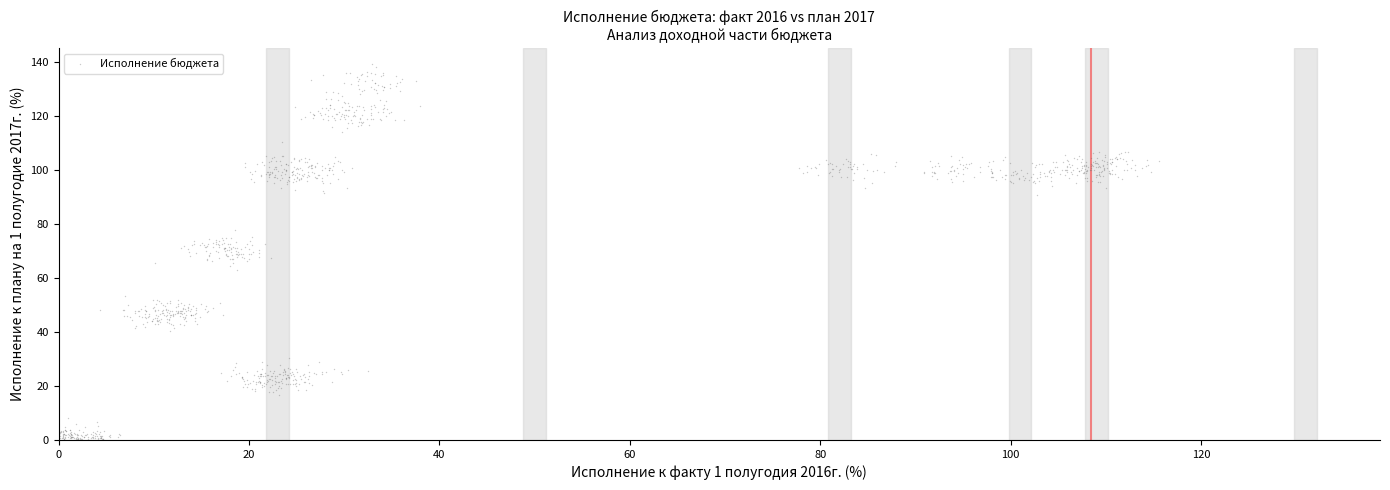

What is the range of Y values (max minus min)?

139.1